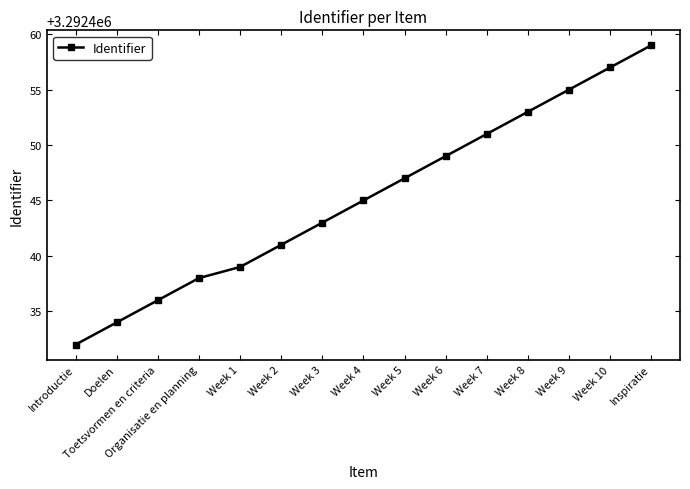

What is the difference between the maximum and minimum values?

27